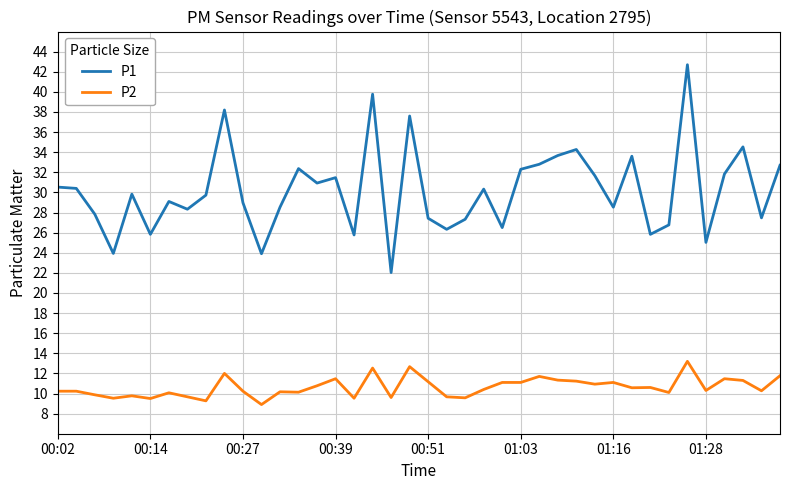

What is the greatest value displayed?

42.7